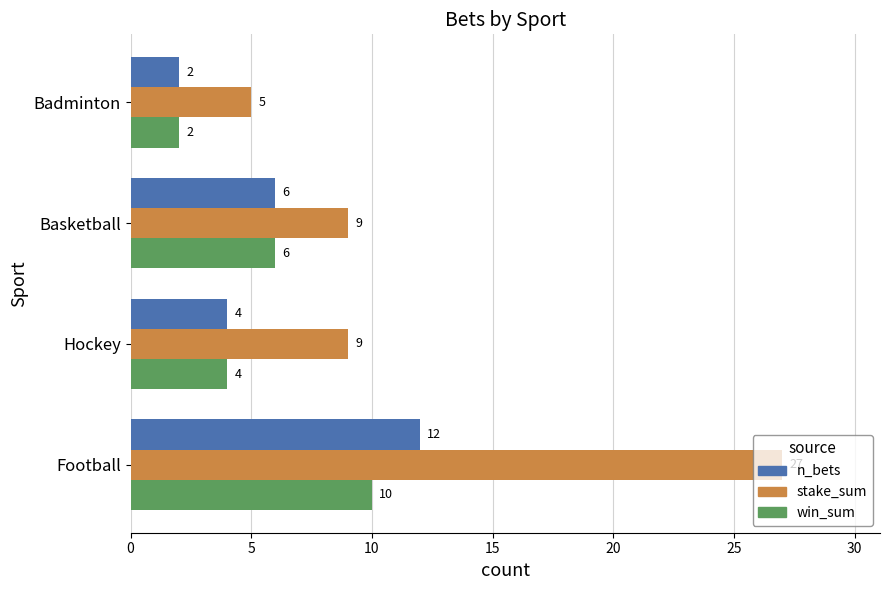

Which series has the largest range (max minus min)?

stake_sum